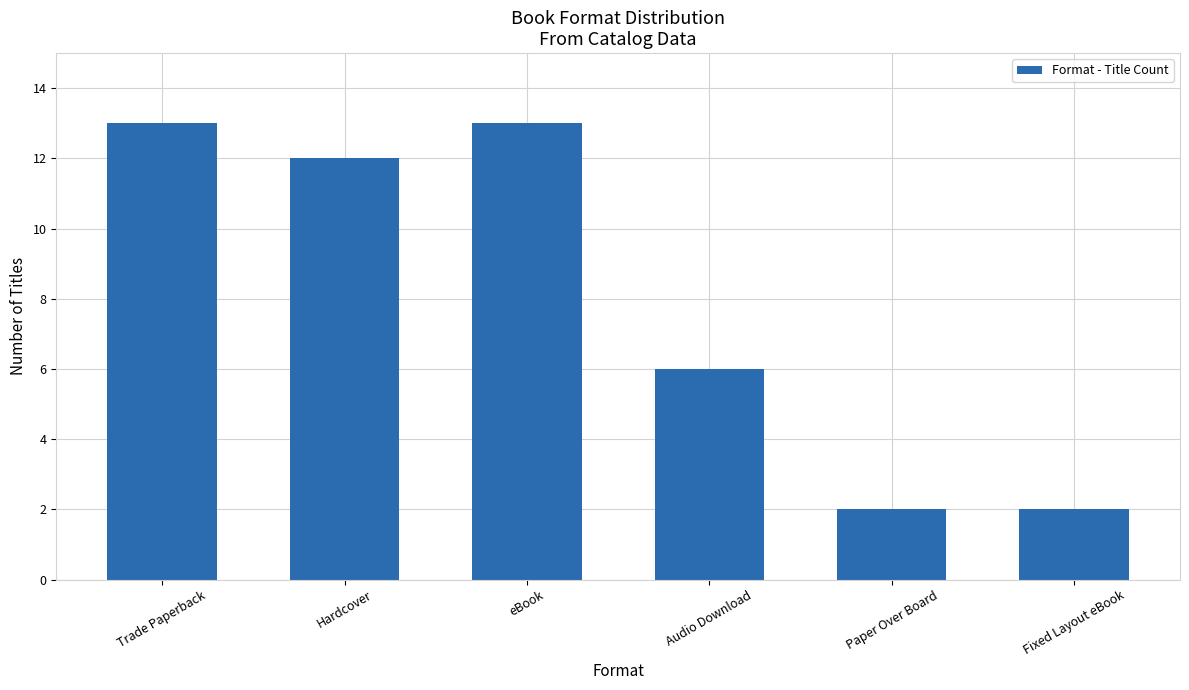

What is the maximum value shown in the chart?

13